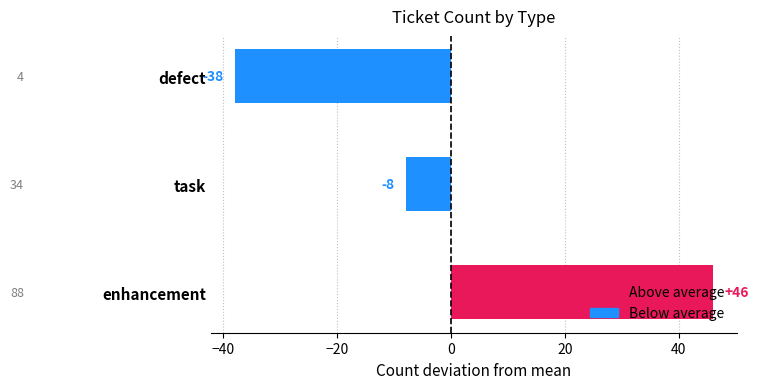

List the labels in order of value, smallest first.

defect, task, enhancement